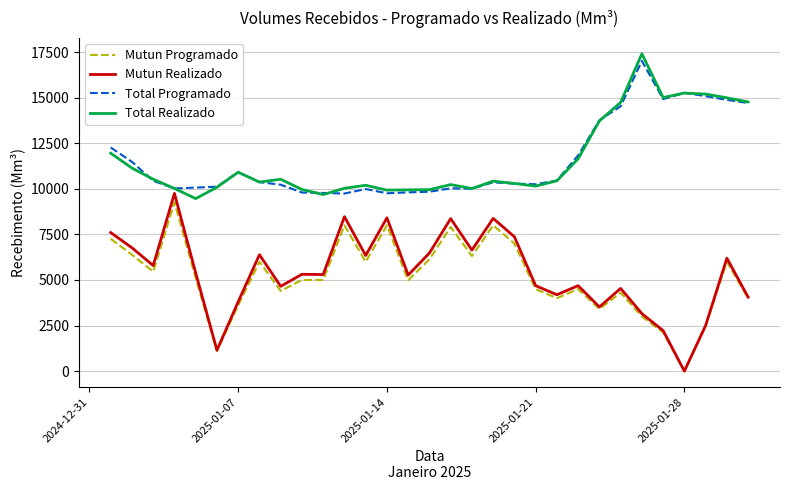

What is the highest value of the Total Realizado series?

17415.5